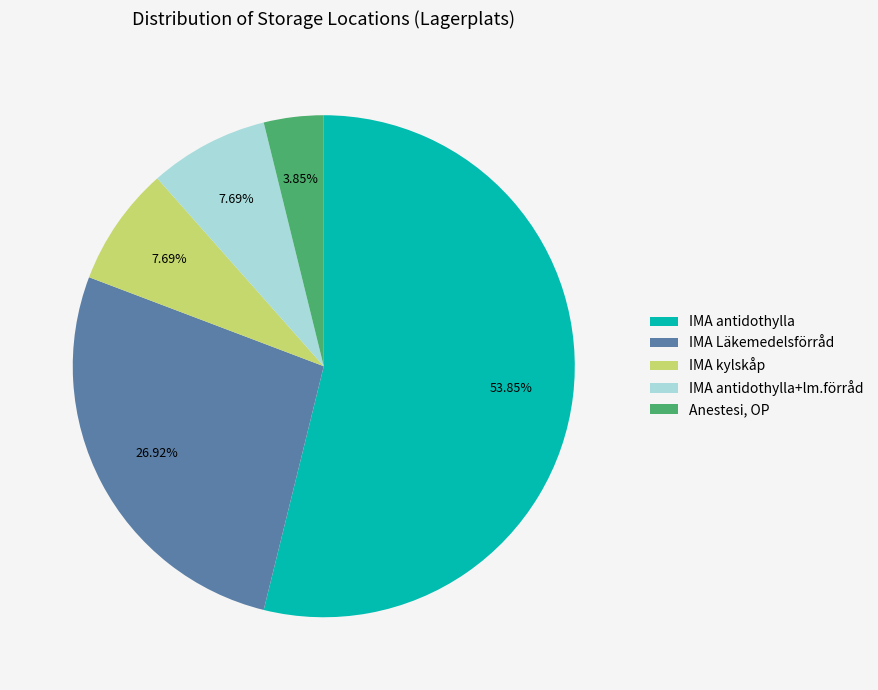

To the nearest percent, what portion does IMA Läkemedelsförråd represent?

27%